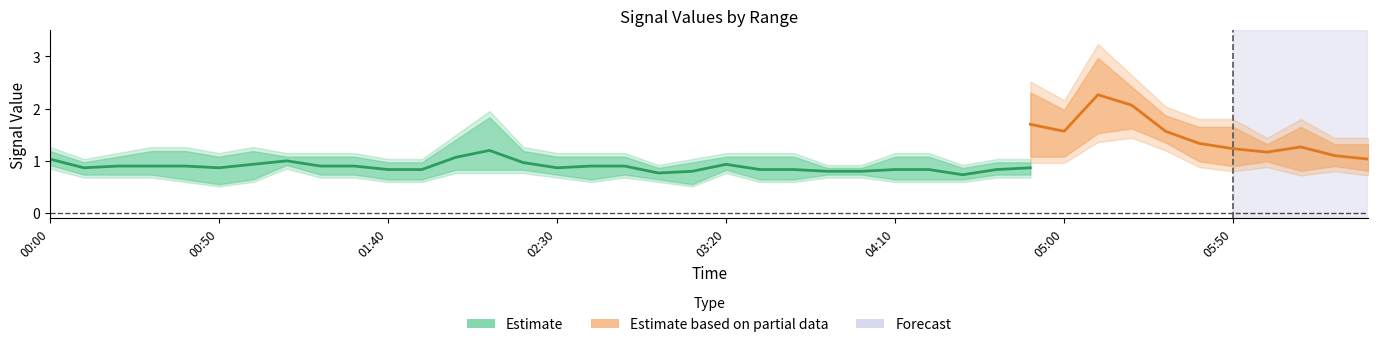

True or false: 2.194 has a value of 0.9 at 2003/05/16 01:20.

True